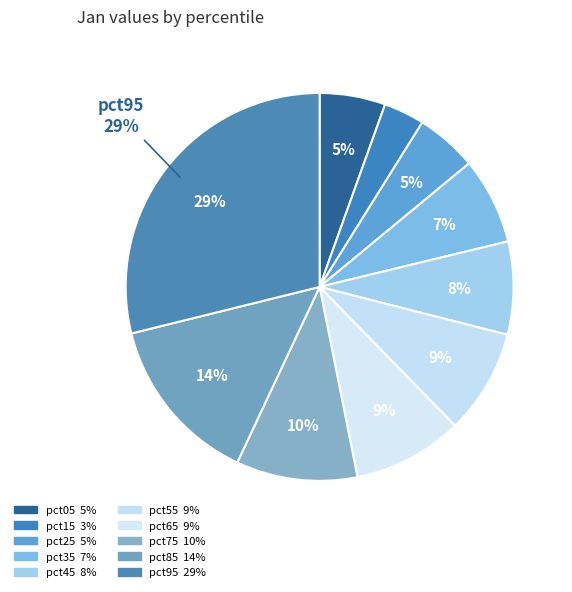

What is the smallest slice in the pie chart?

pct15